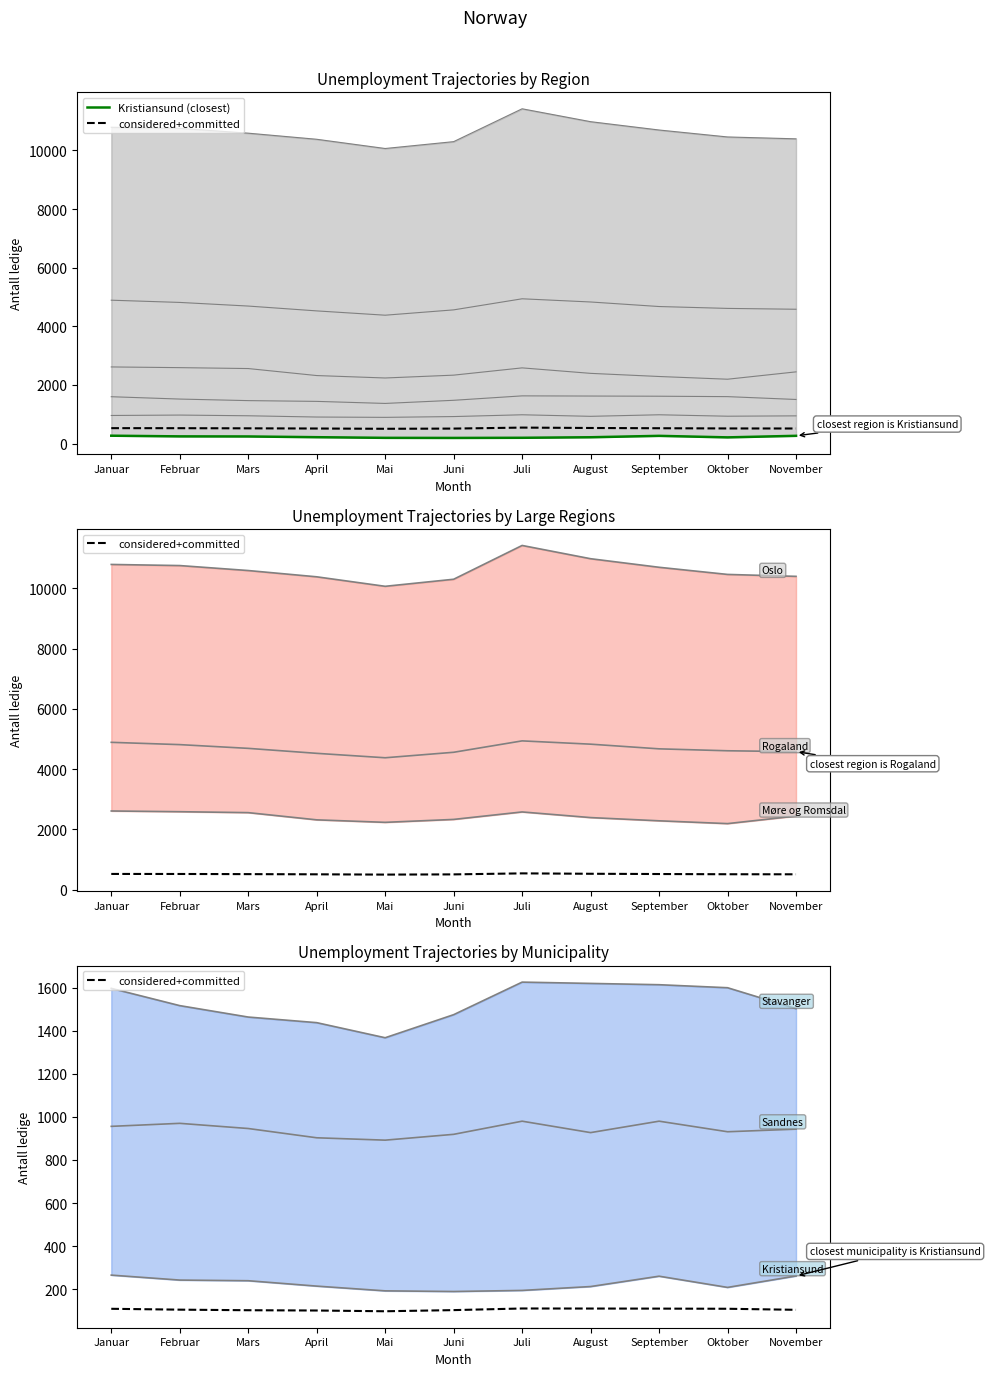

True or false: Kristiansund (closest) has more than 0 interior local peaks.

True